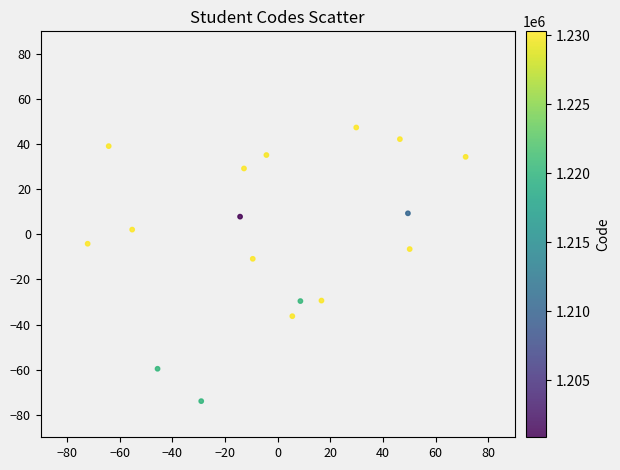

What is the range of X values (max minus min)?

143.6